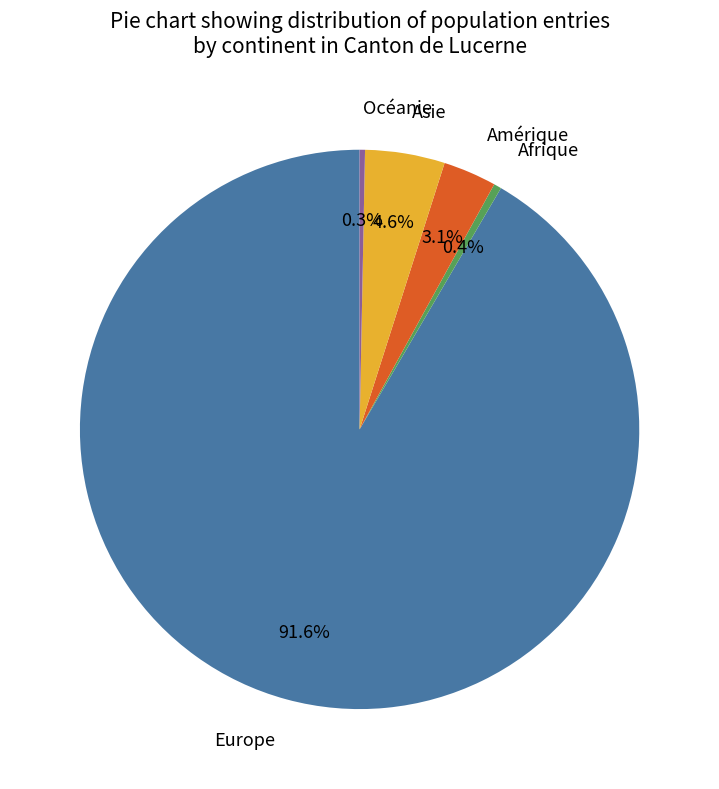

The Europe slice represents 99% of the pie. True or false?

False